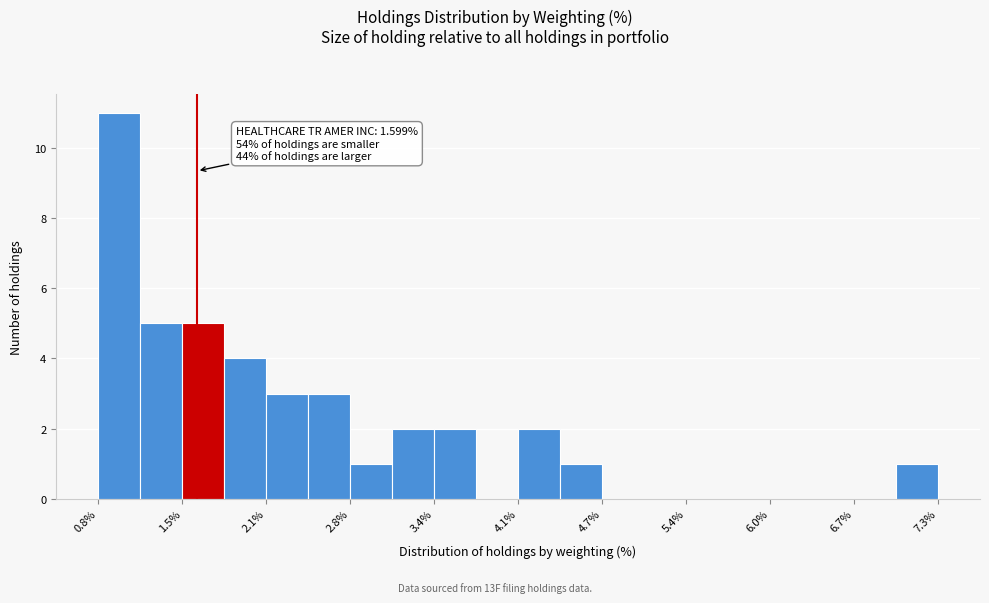

Read against the x-axis, roughly where is the centre of the tallest bar?

1.0